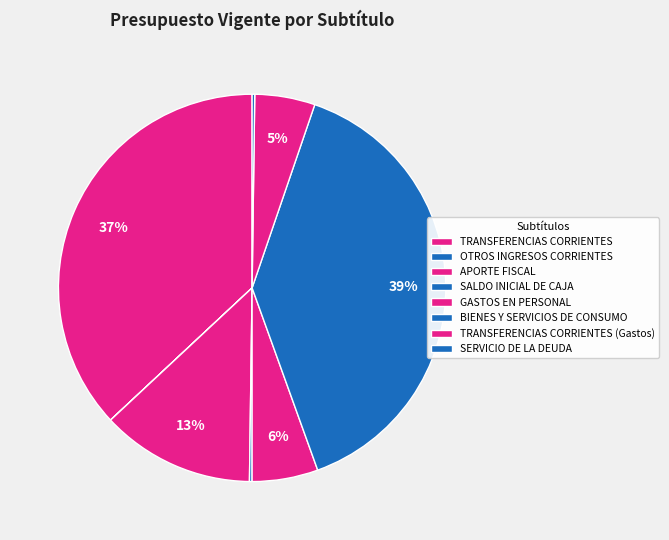

What is the total percentage of BIENES Y SERVICIOS DE CONSUMO and GASTOS EN PERSONAL?

44.8%